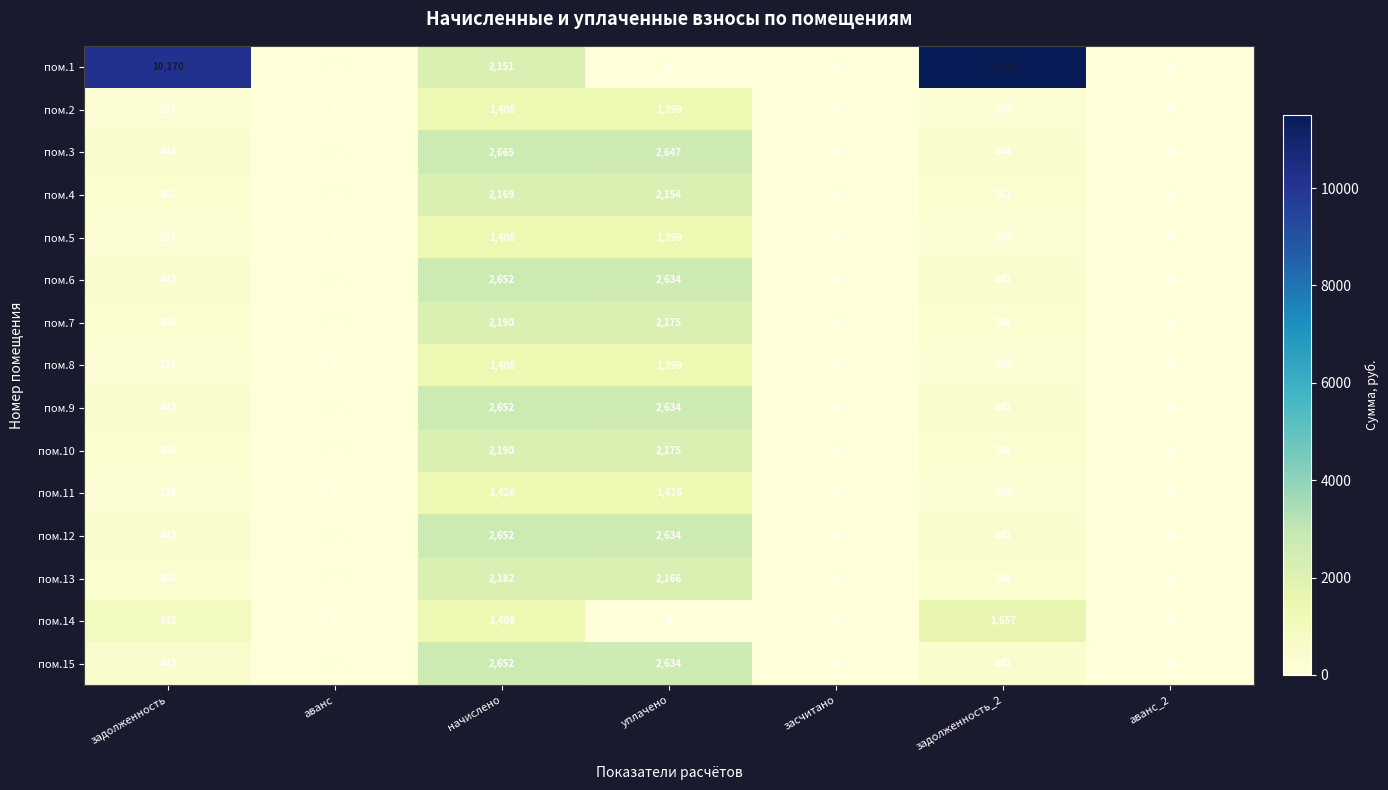

True or false: пом.6 has a value of 781 at задолженность.

False